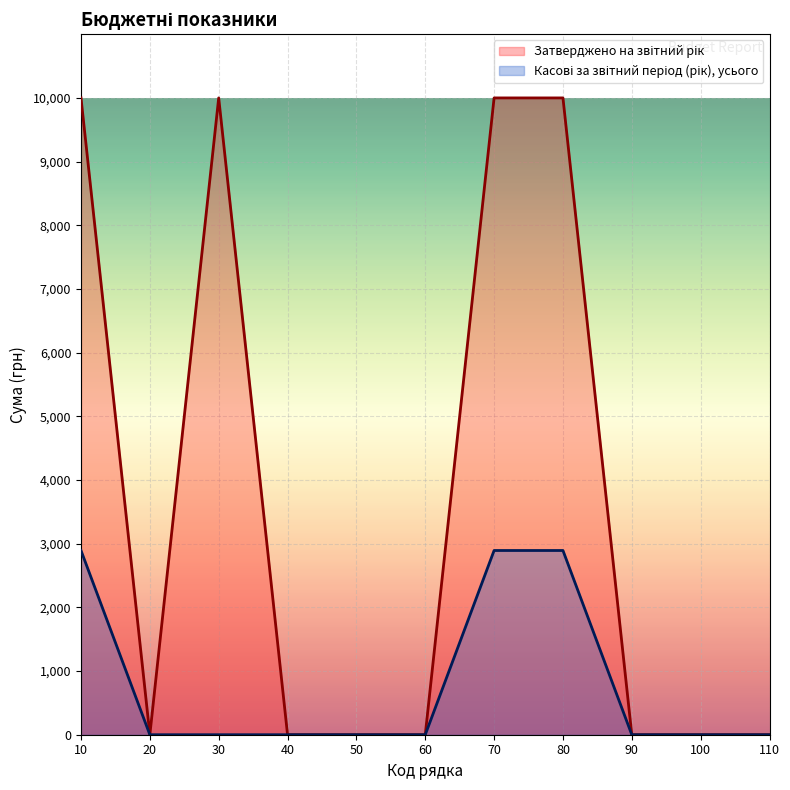

Count the number of data series in this chart.

2